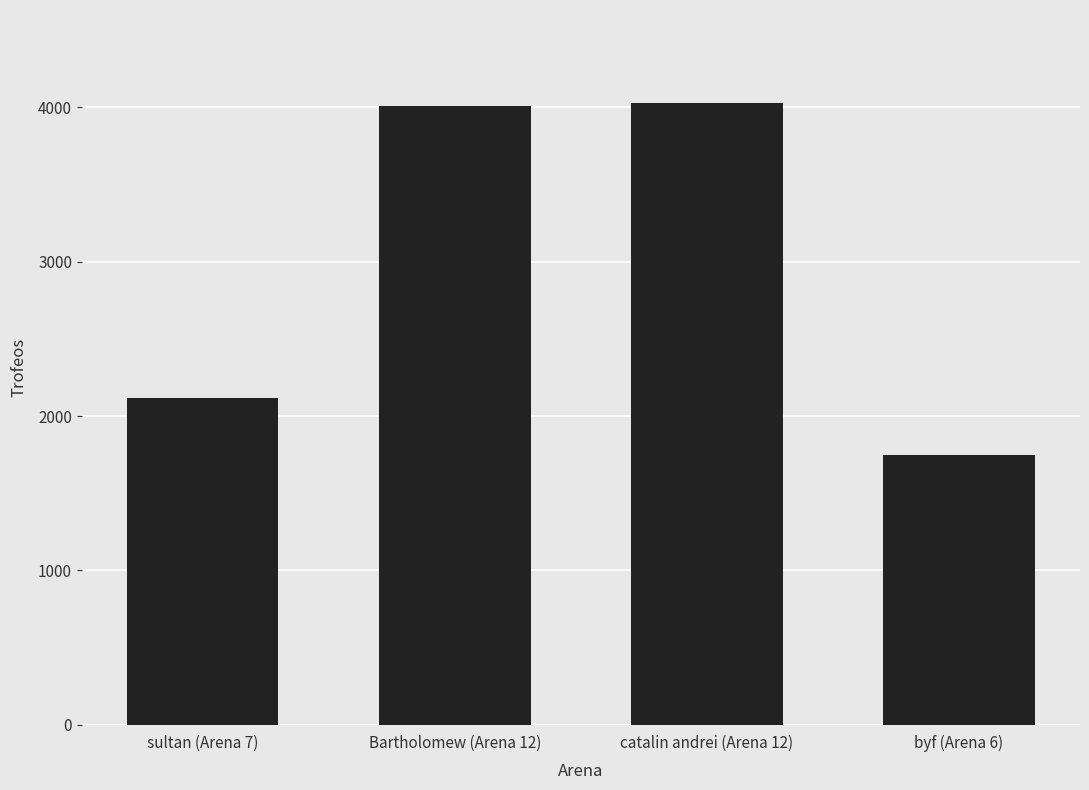

The value at byf (Arena 6) is 1747. True or false?

True